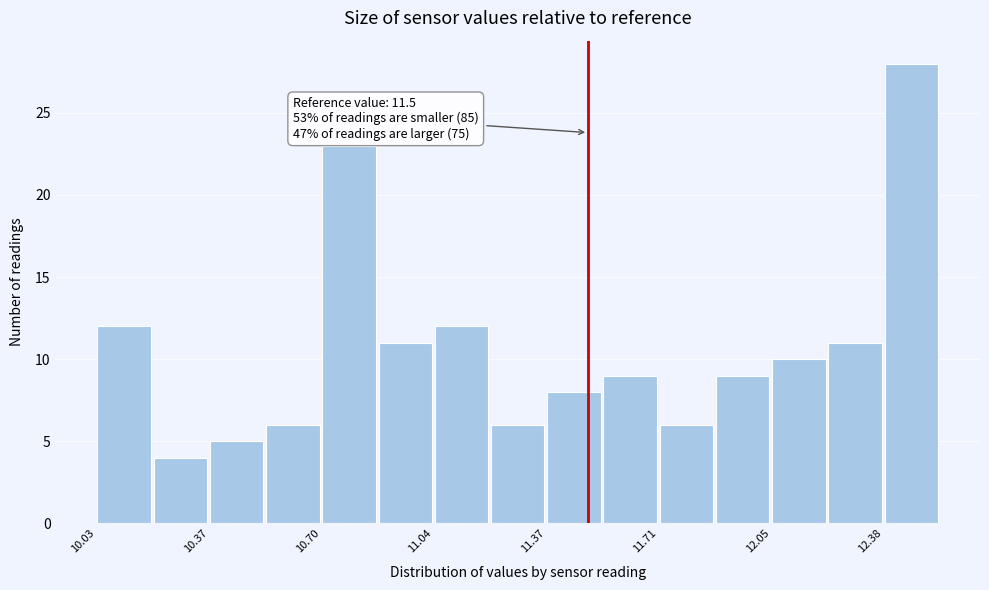

Read against the x-axis, roughly where is the centre of the tallest bar?

12.45